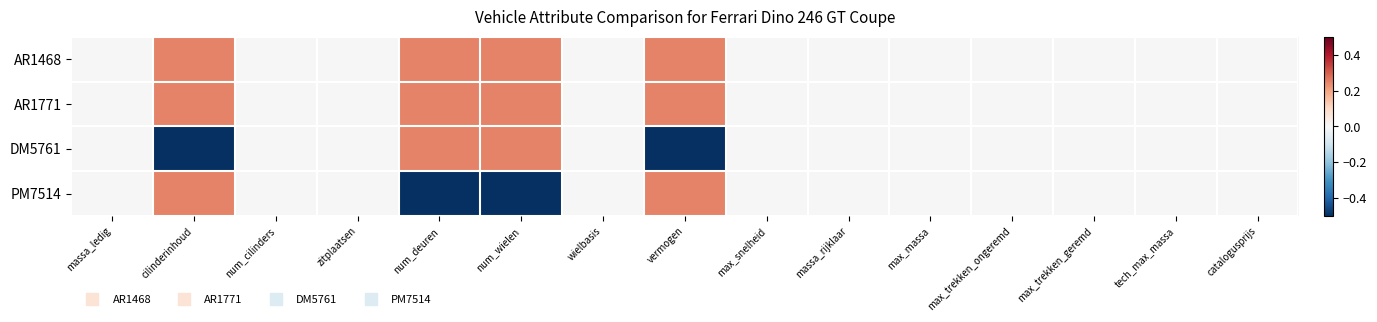

List the series in order of their peak value, lowest first.

DM5761, AR1468, AR1771, PM7514